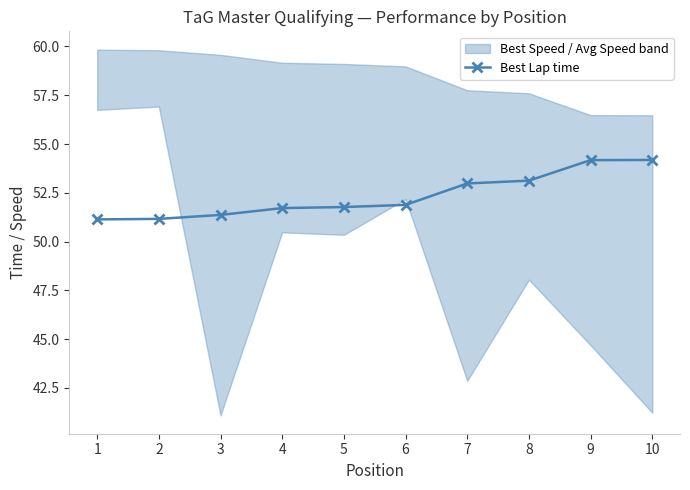

List the labels in order of value, largest first.

10, 9, 8, 7, 6, 5, 4, 3, 2, 1